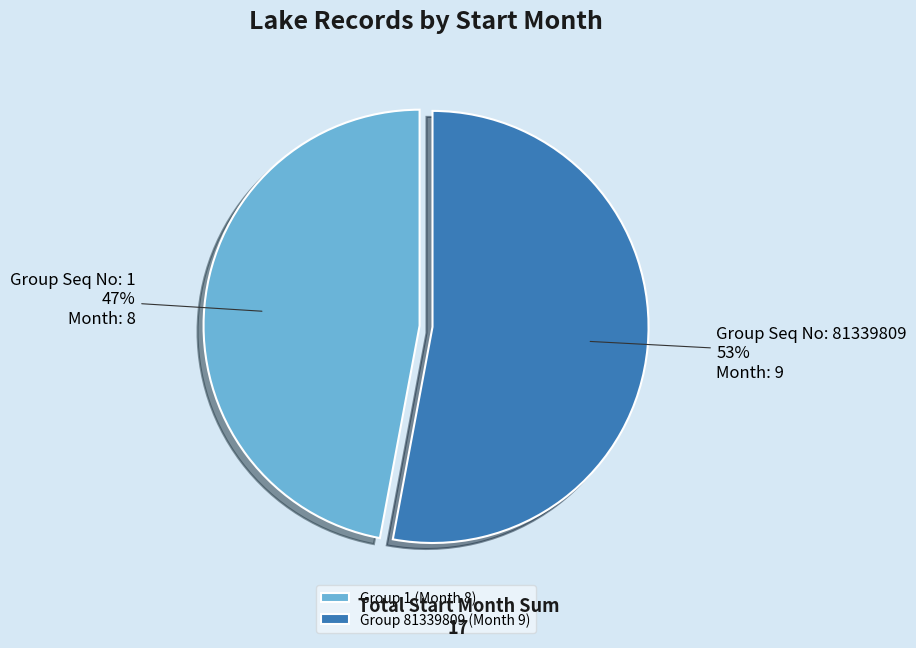

Rank the categories by value from lowest to highest.

Group 1 (Month 8), Group 81339809 (Month 9)